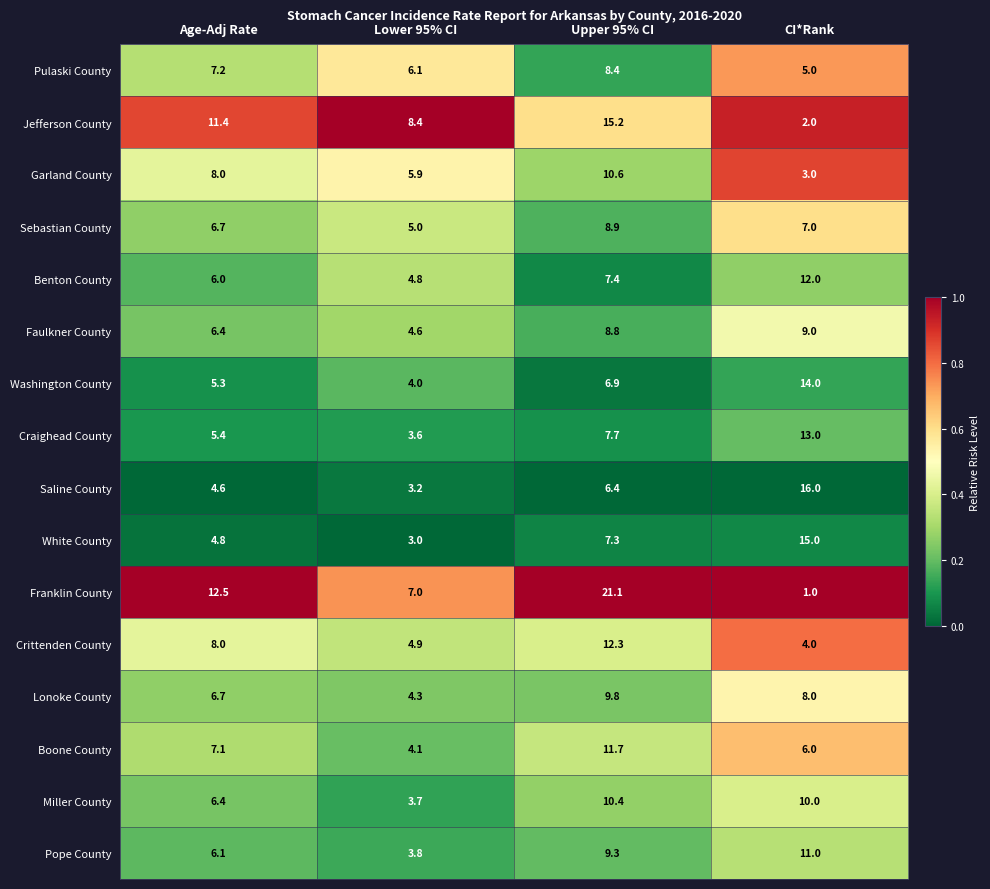

What is the difference between the maximum and minimum values in the Boone County series?

7.6